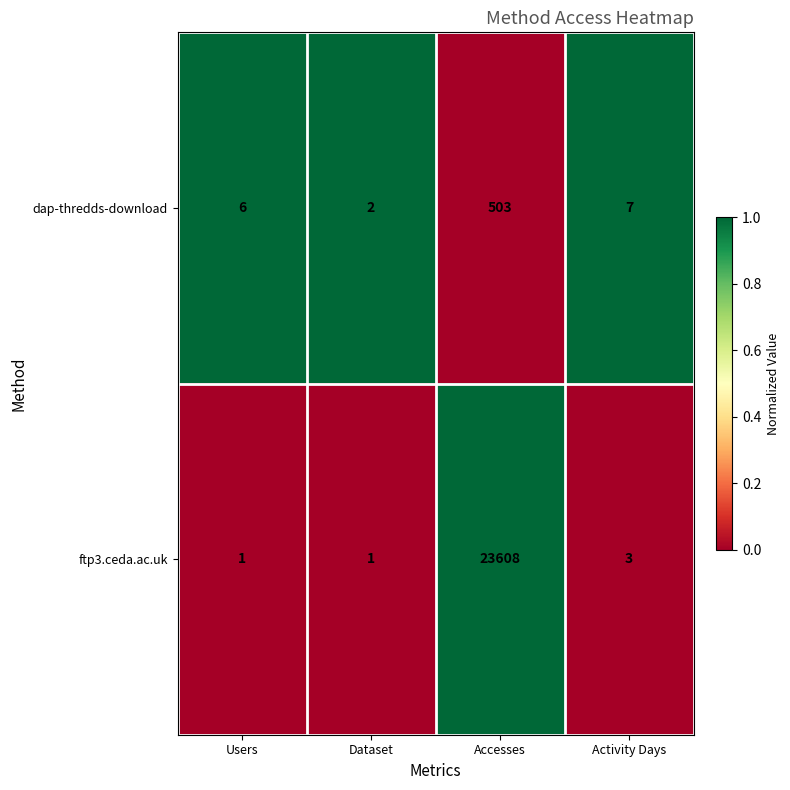

How many distinct data groups are displayed?

2